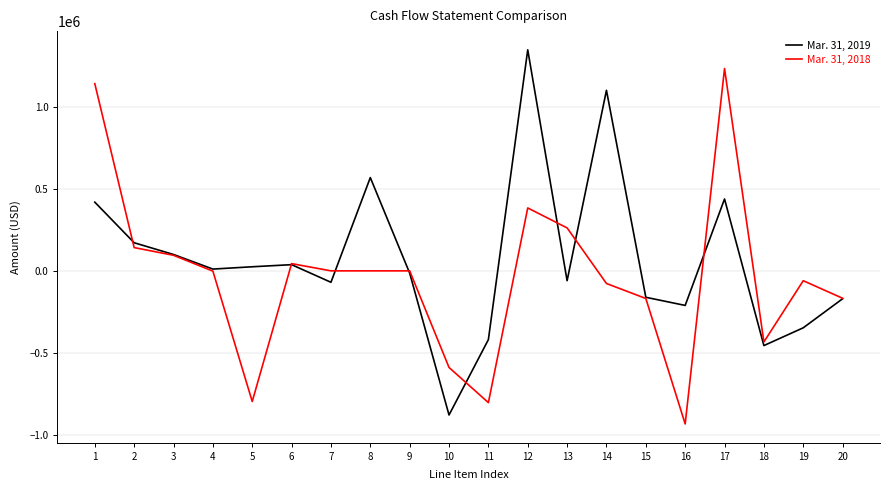

How many interior local valleys does the Mar. 31, 2019 series have?

6